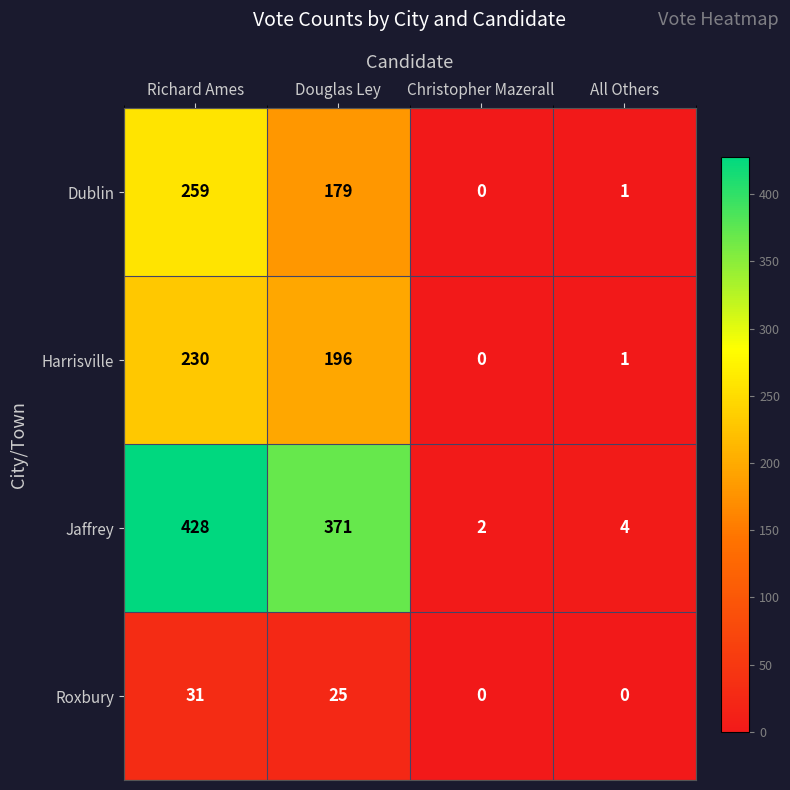

Reading left to right, what are all the values shown in this chart?

Dublin: 259	179	0	1
Harrisville: 230	196	0	1
Jaffrey: 428	371	2	4
Roxbury: 31	25	0	0